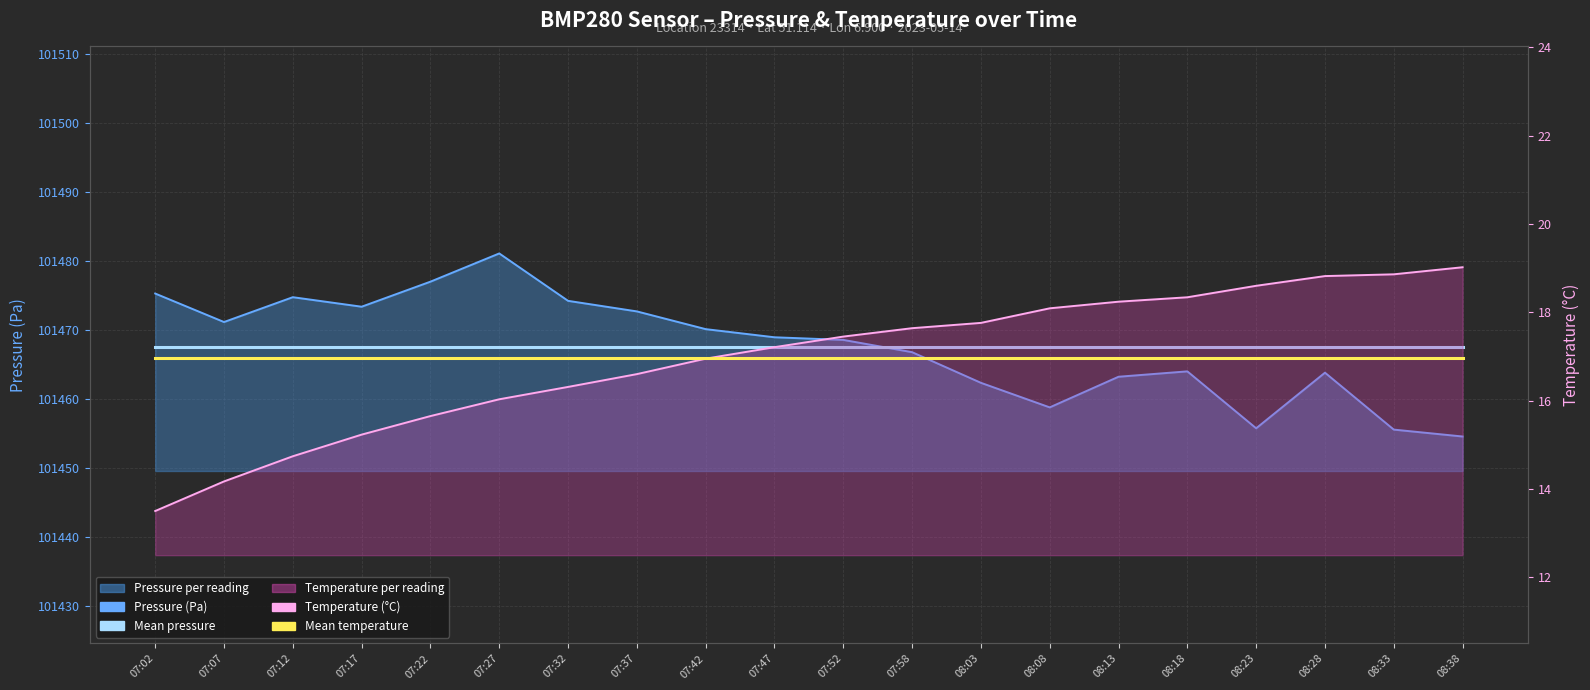

What is the label of the 9th point from the right?

07:58